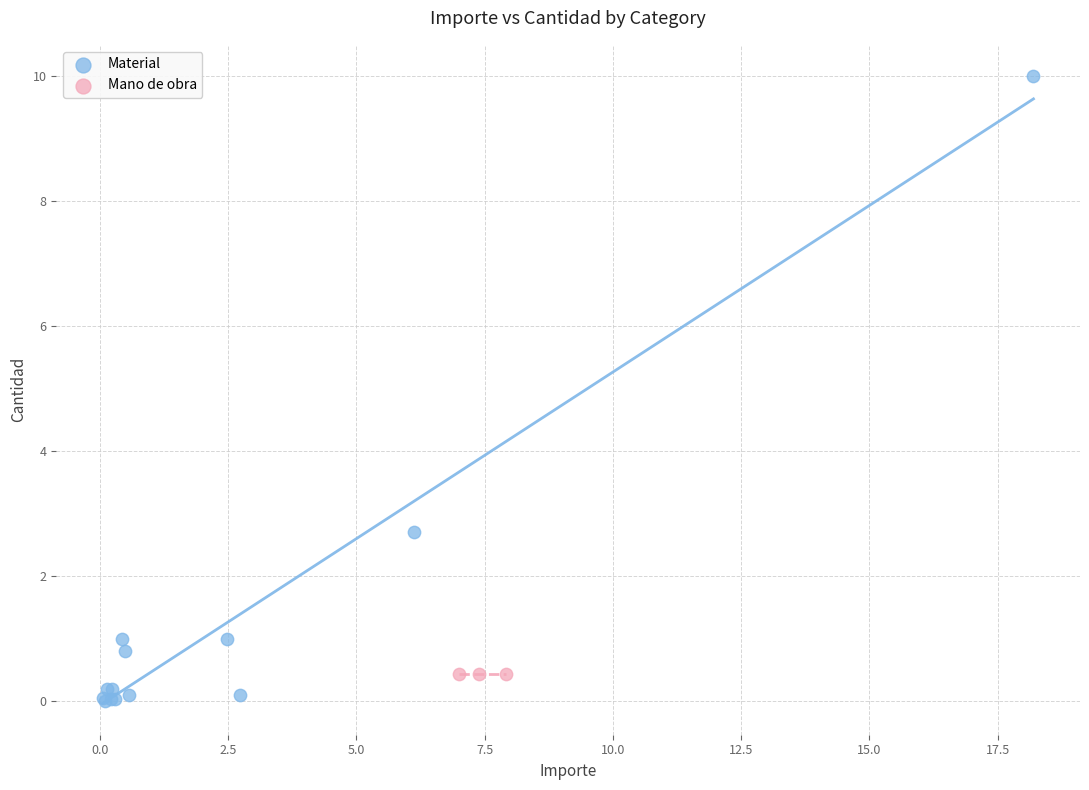

Which series contains the highest Y value?

Material